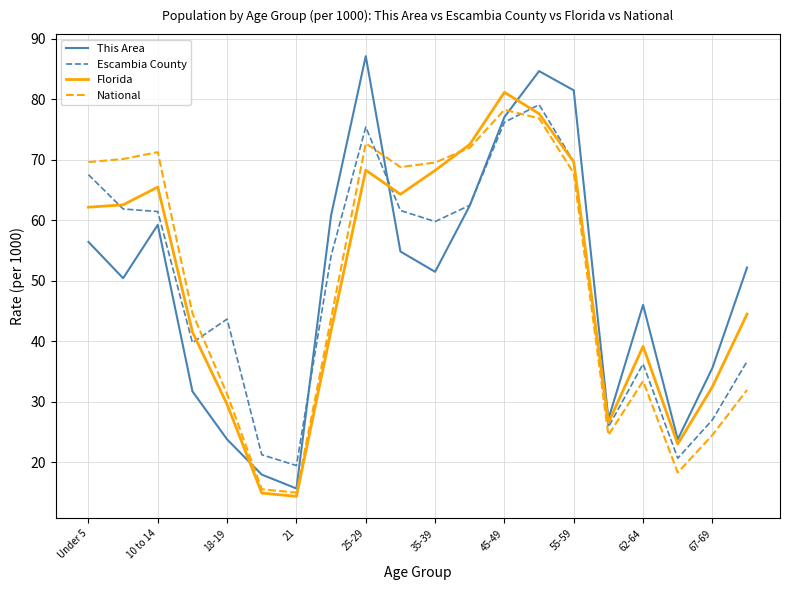

How many categories are shown in the chart?

20